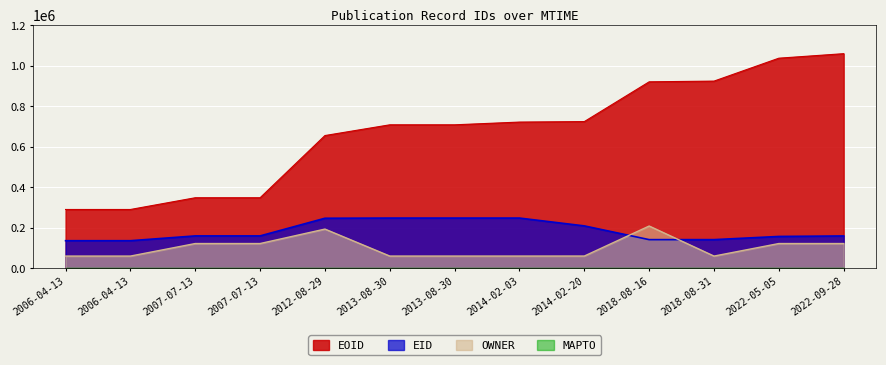

True or false: EID and EOID intersect in this chart.

False